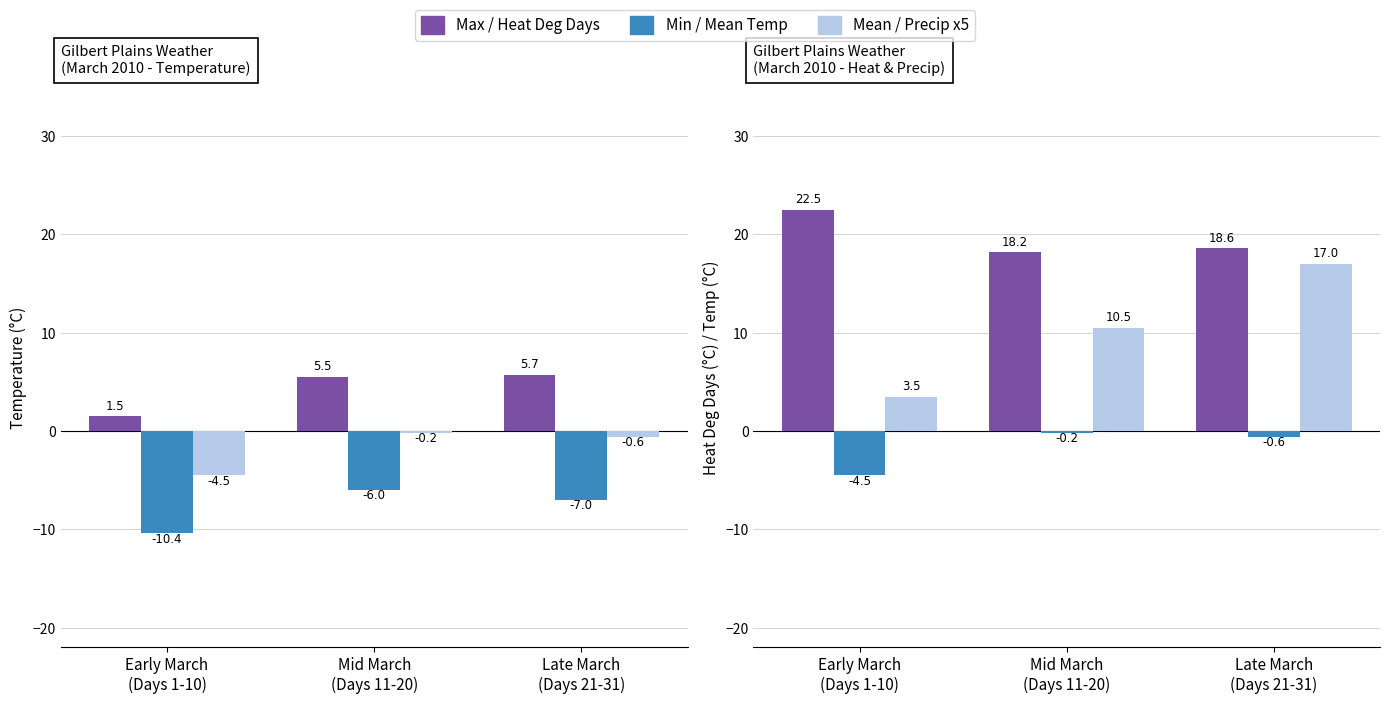

List the series in order of their overall mean, highest first.

Heat Deg Days (C), Total Precip x5 (mm), Max Temp (C), Mean Temp (C), Min Temp (C)